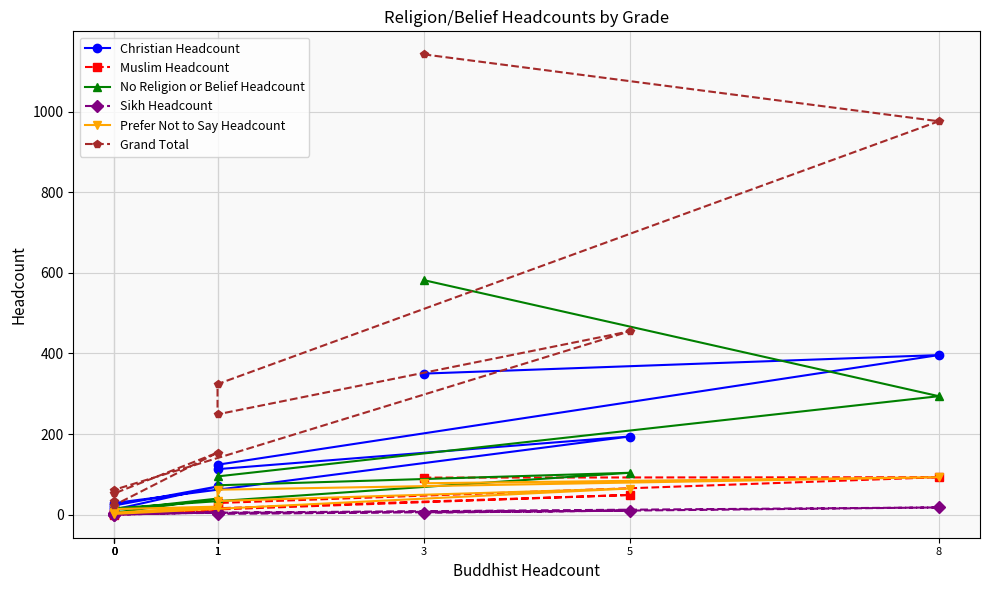

What is the sum of all Prefer Not to Say Headcount values?

380